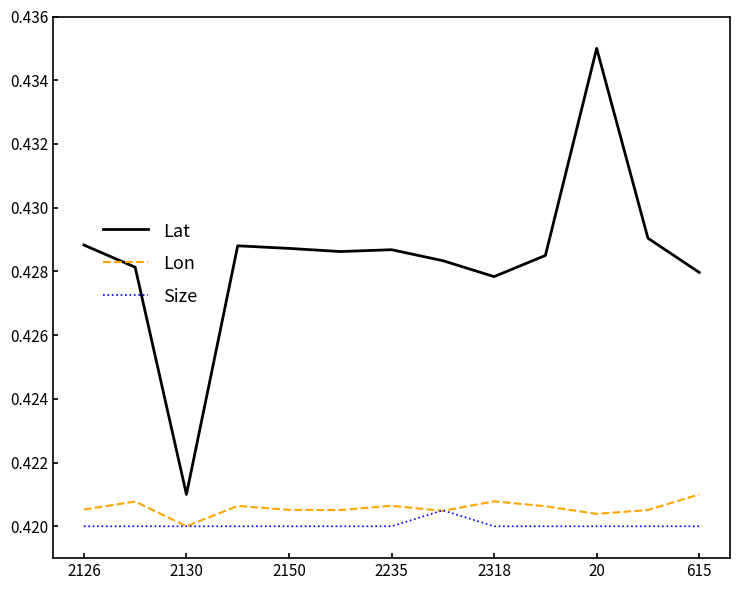

At how many categories does at least one series exceed 0?

13